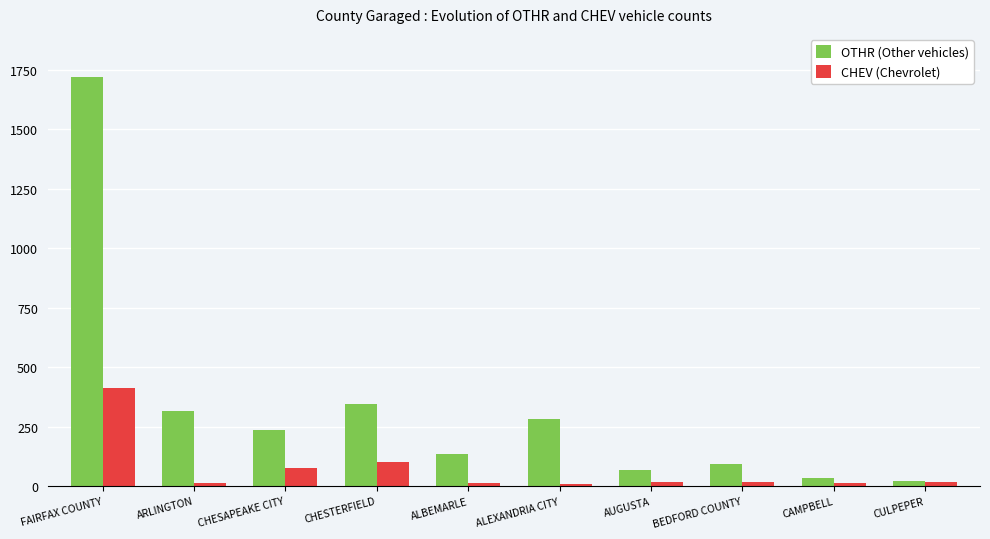

At which category does the chart reach its peak across all series?

FAIRFAX COUNTY